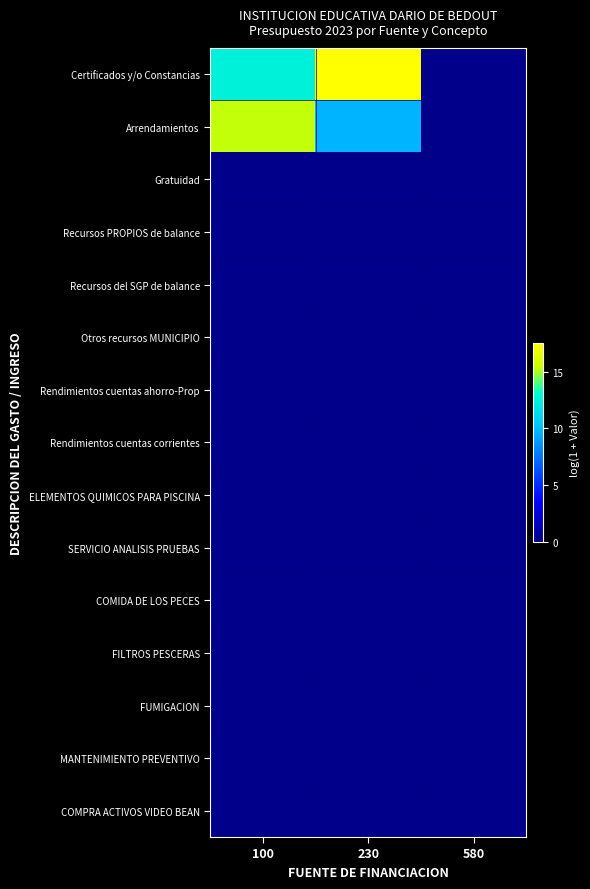

List the series in order of their peak value, highest first.

Certificados y/o Constancias, Arrendamientos, Gratuidad, Recursos PROPIOS de balance, Recursos del SGP de balance, Otros recursos MUNICIPIO, Rendimientos cuentas ahorro-Prop, Rendimientos cuentas corrientes, ELEMENTOS QUIMICOS PARA PISCINA, SERVICIO ANALISIS PRUEBAS, COMIDA DE LOS PECES, FILTROS PESCERAS, FUMIGACION, MANTENIMIENTO PREVENTIVO, COMPRA ACTIVOS VIDEO BEAN